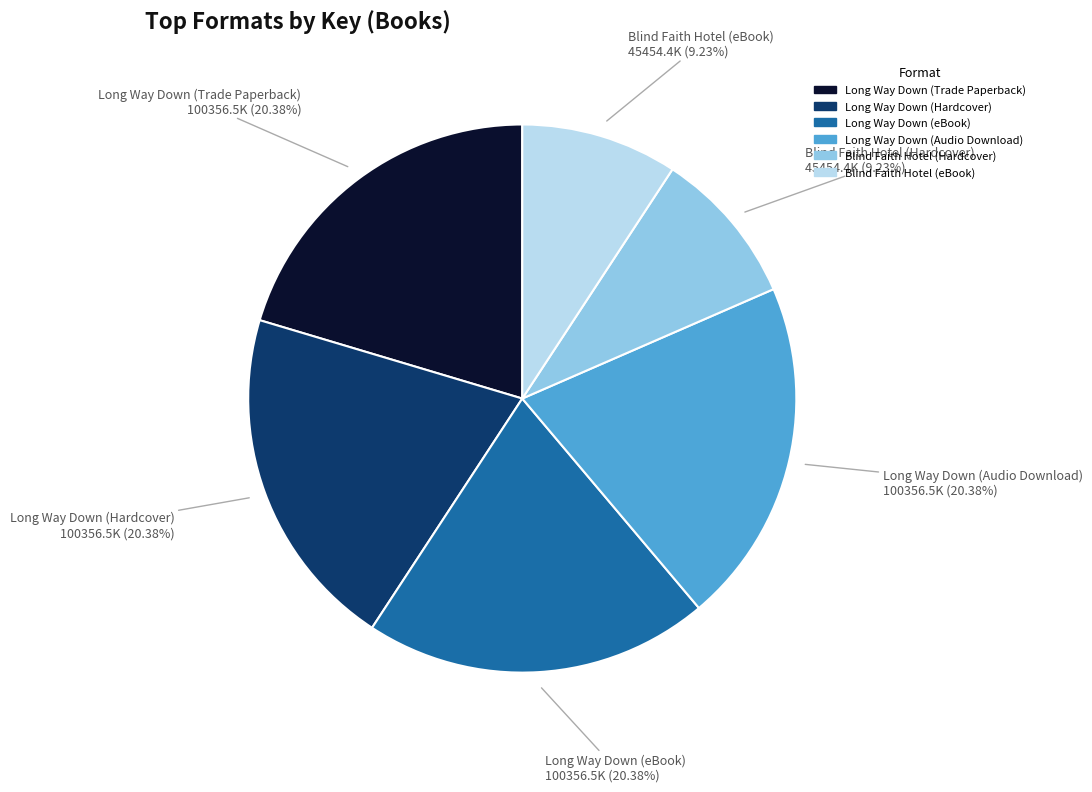

Count the number of slices in the pie.

6